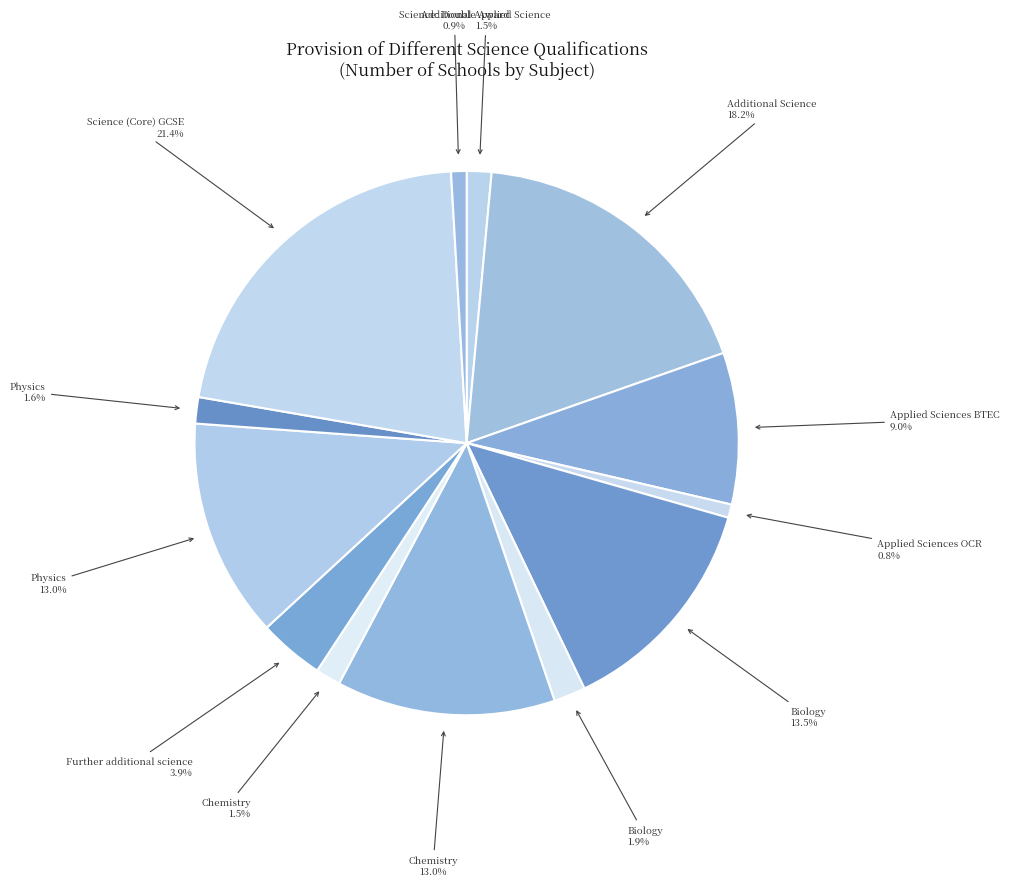

How many segments does this pie chart have?

13